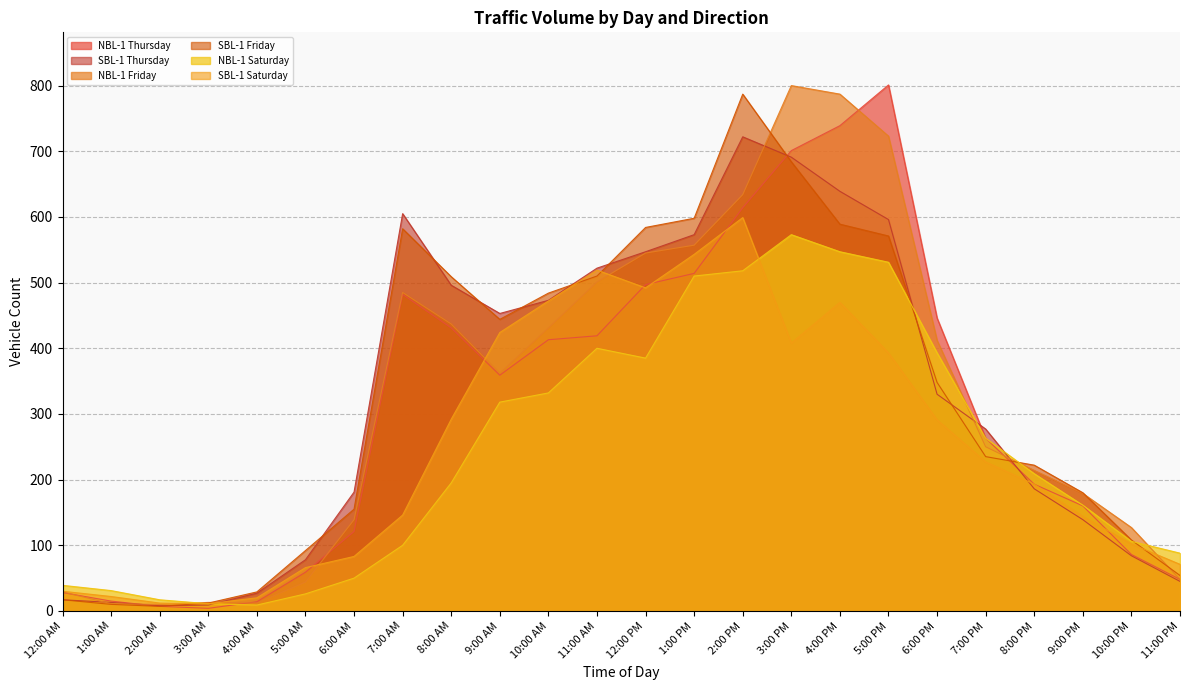

Which series changed the most between 12:00 AM and 3:00 PM?

NBL-1 Friday